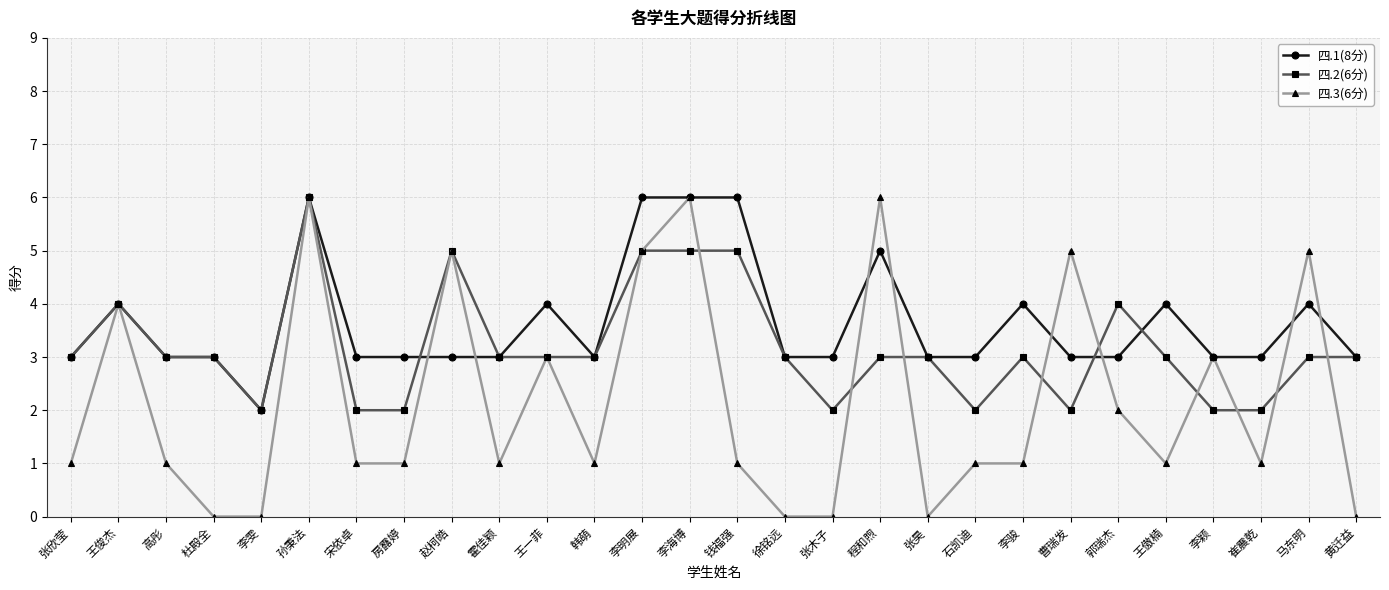

The 四.1(8分) series shows 3 at 张昊. True or false?

True